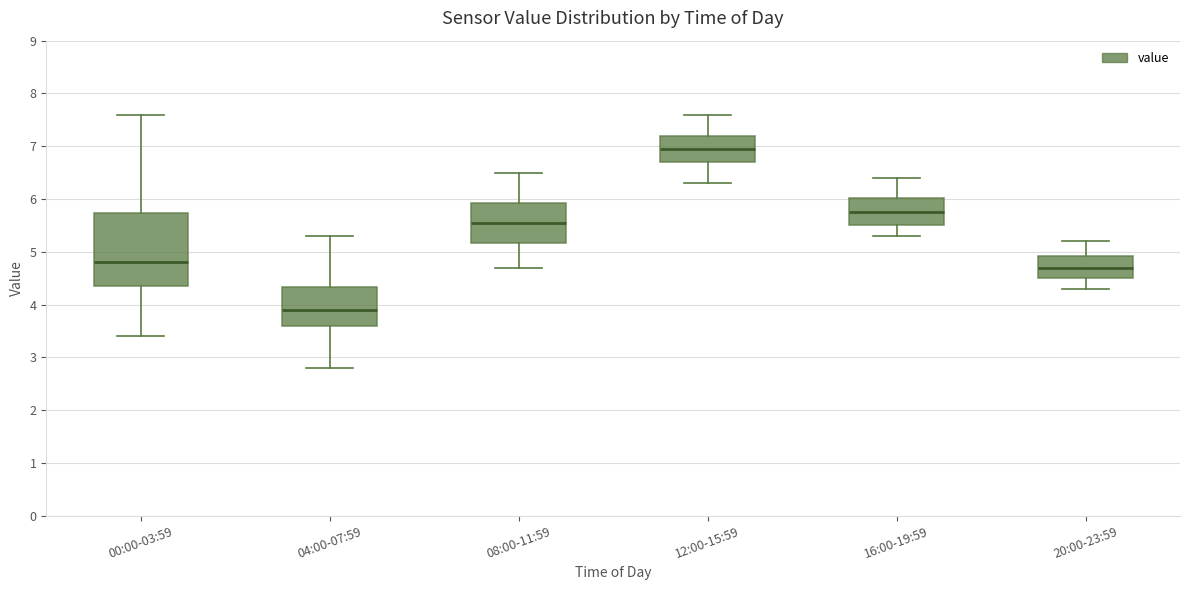

Where does the lower whisker of the box for 12:00-15:59 end on the y-axis? The values are not printed on the chart, so give them approximately, as read against the axis.

6.3